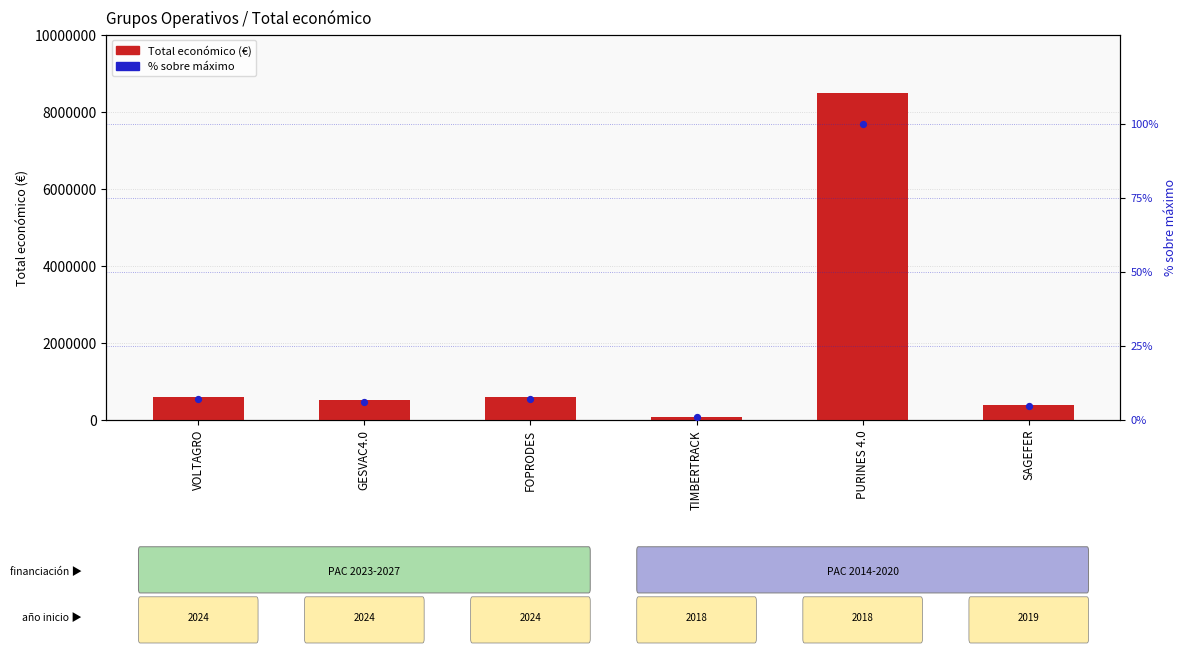

Which series contains the highest Y value?

Total económico (€)